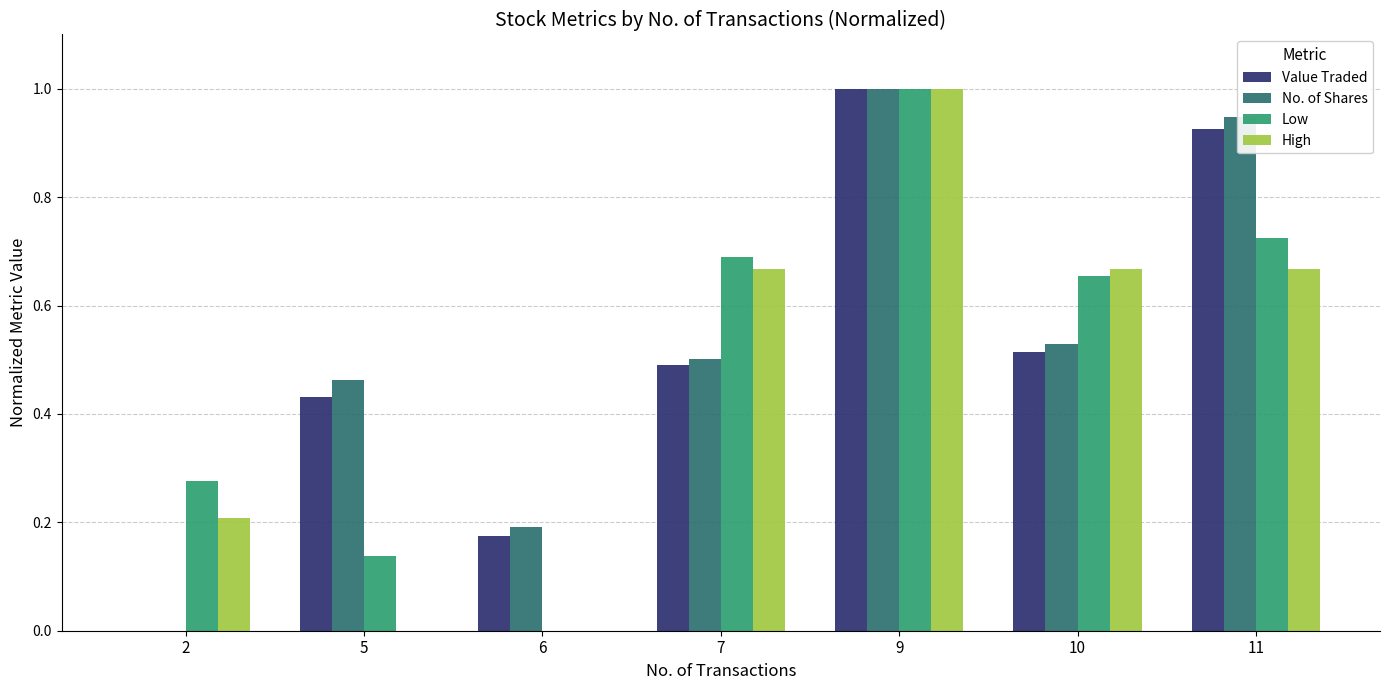

Is it true that High equals 1.2 at 10?

False